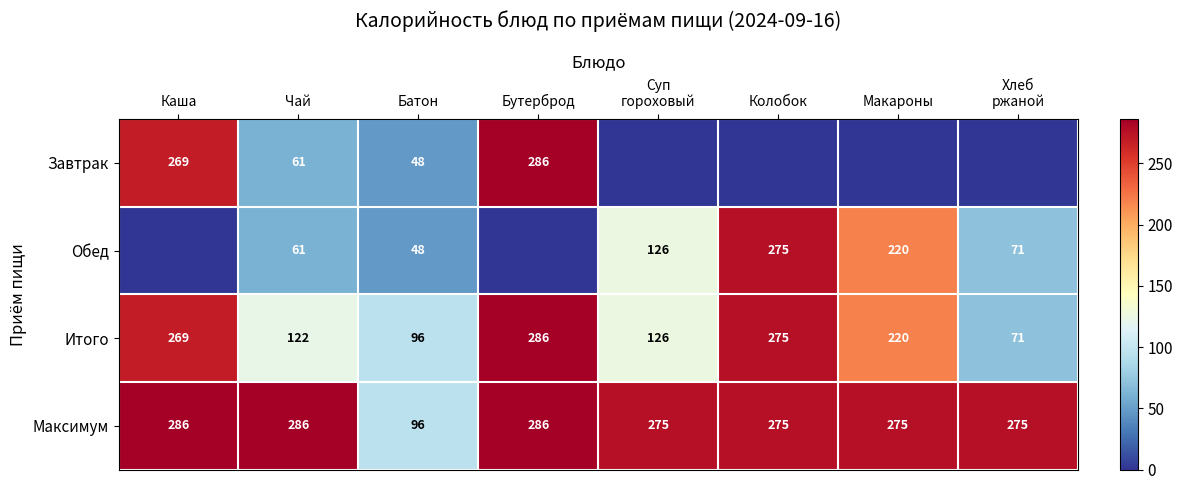

How many series are shown in this chart?

4